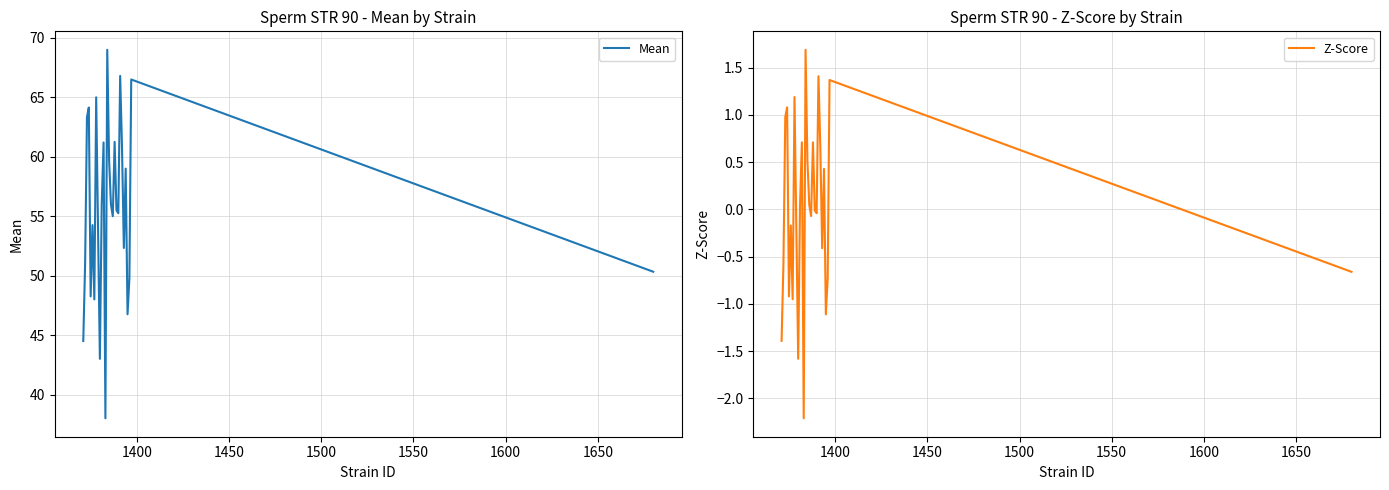

What is the highest value of the Z-Score series?

1.7